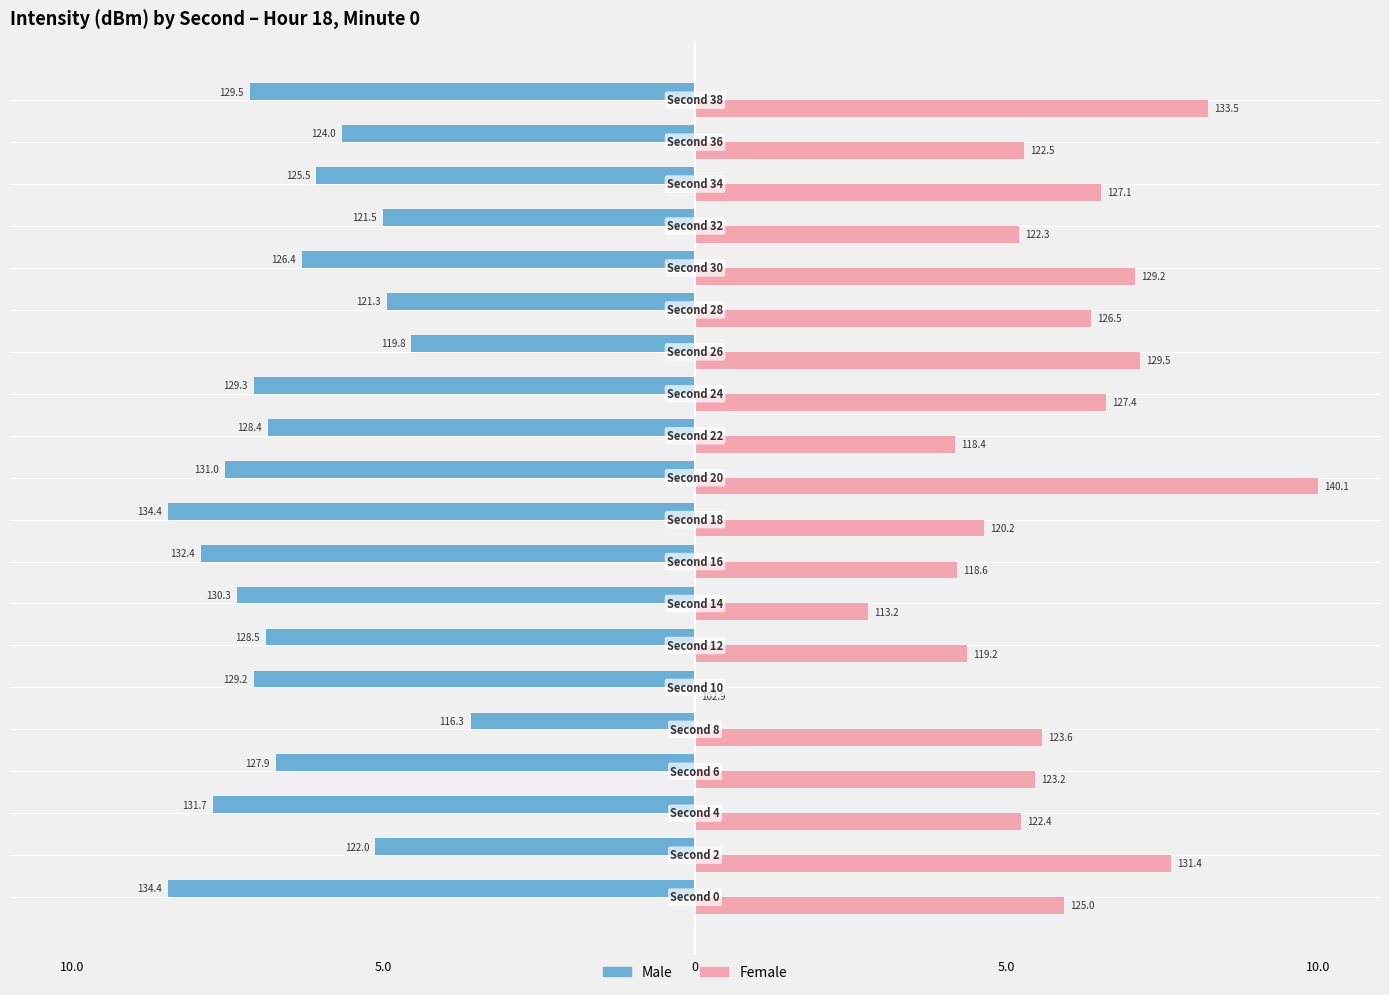

What are all the series names shown in the legend?

Male, Female